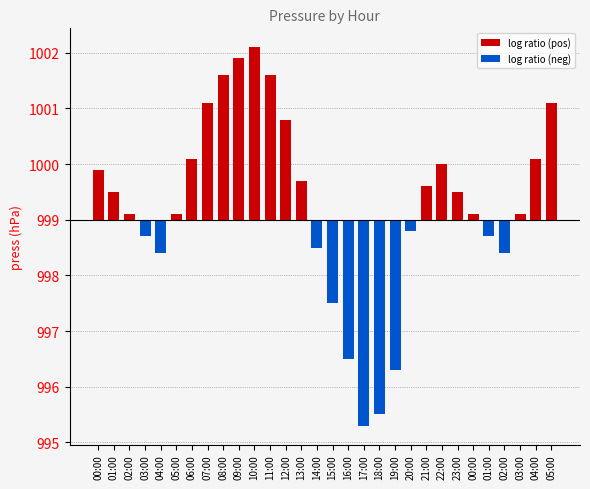

Where does the data first go above 0?

00:00